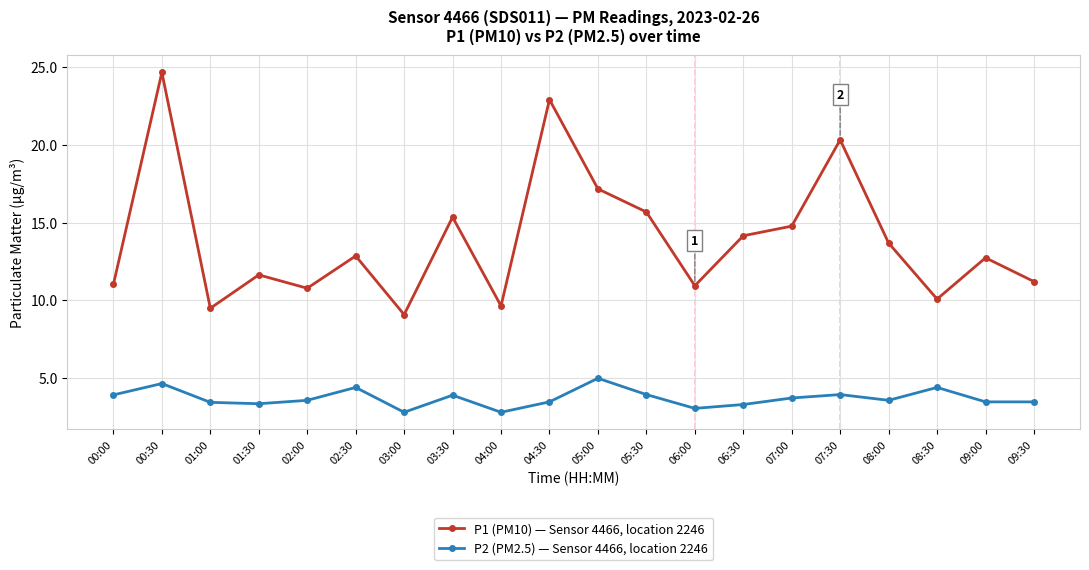

How many series are shown in this chart?

2